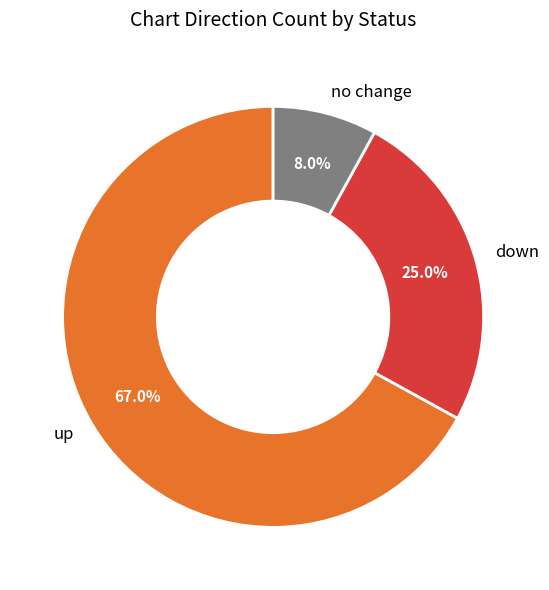

To the nearest percent, what percentage of the pie is up?

67%